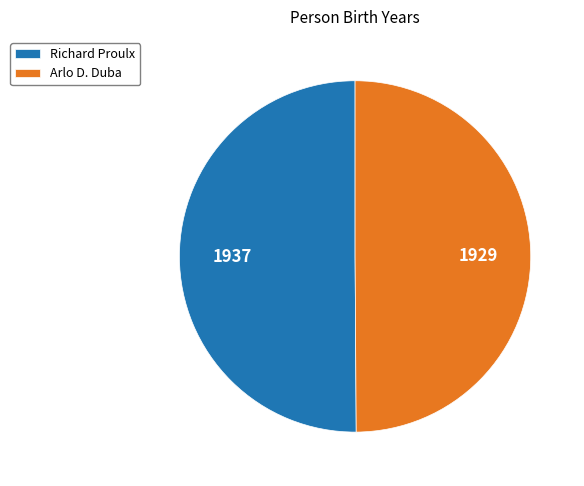

Is the sum of Arlo D. Duba and Richard Proulx greater than half?

Yes